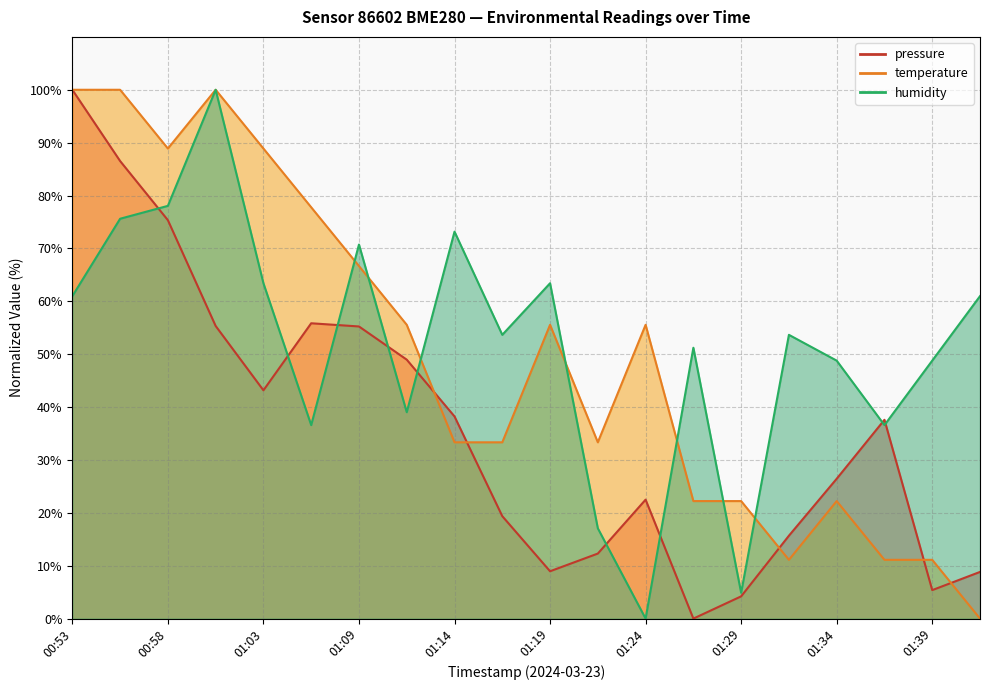

At how many categories does at least one series exceed 43?

17